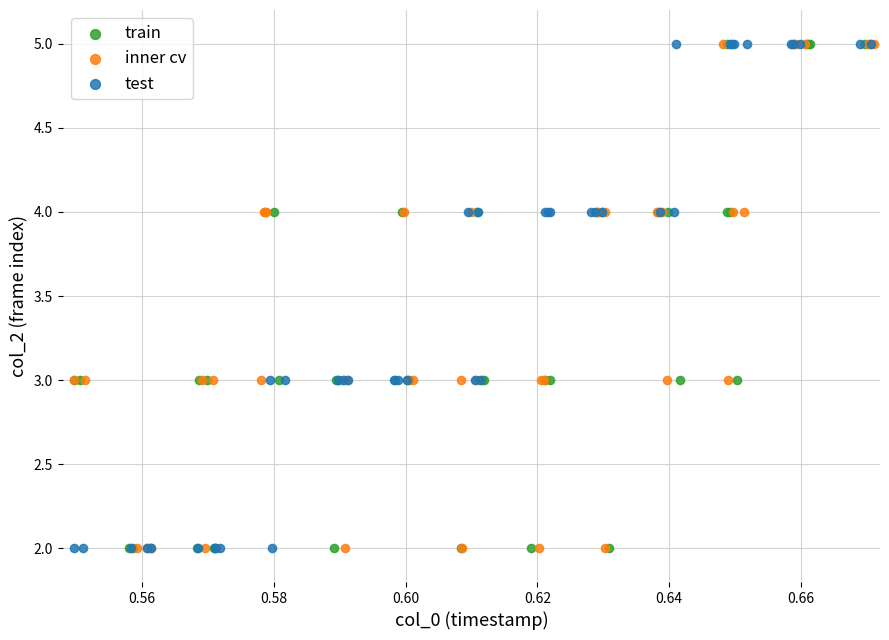

What are all the series names shown in the legend?

train, inner cv, test